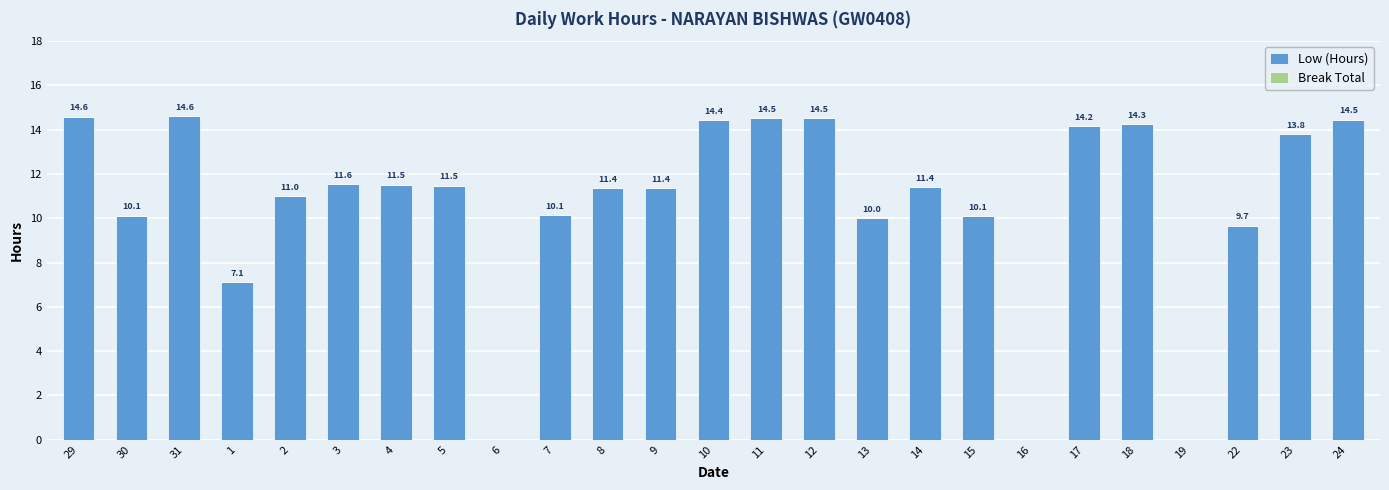

What is the change in value from 1 to 9?

+4.3